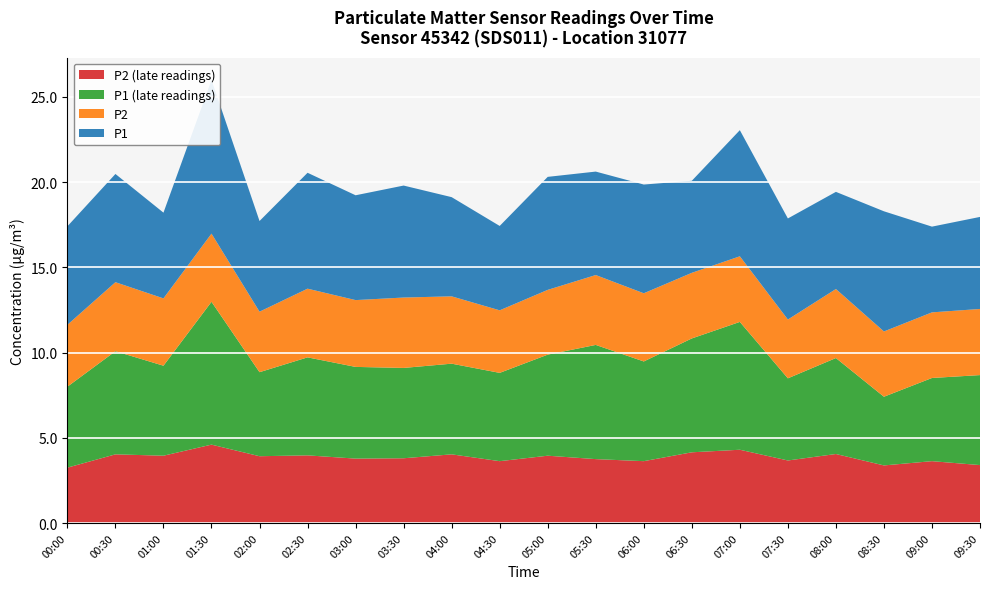

Reading right to left, list all the values displayed in this chart.

P1: 5.4	5.0	7.0	5.7	5.9	7.4	5.4	6.4	6.1	6.6	5.0	5.8	6.6	6.2	6.8	5.3	9.0	5.0	6.3	5.8
P2: 3.9	3.9	3.8	4.0	3.5	3.9	3.9	4.0	4.1	3.8	3.7	4.0	4.1	3.9	4.0	3.5	4.0	4.0	4.0	3.6
P1_extra: 5.3	4.9	4.0	5.6	4.8	7.5	6.7	5.8	6.7	5.9	5.2	5.3	5.3	5.4	5.8	4.9	8.4	5.3	6.0	4.8
P2_extra: 3.4	3.6	3.4	4.0	3.7	4.3	4.2	3.6	3.8	4.0	3.6	4.0	3.8	3.8	4.0	3.9	4.6	4.0	4.0	3.2